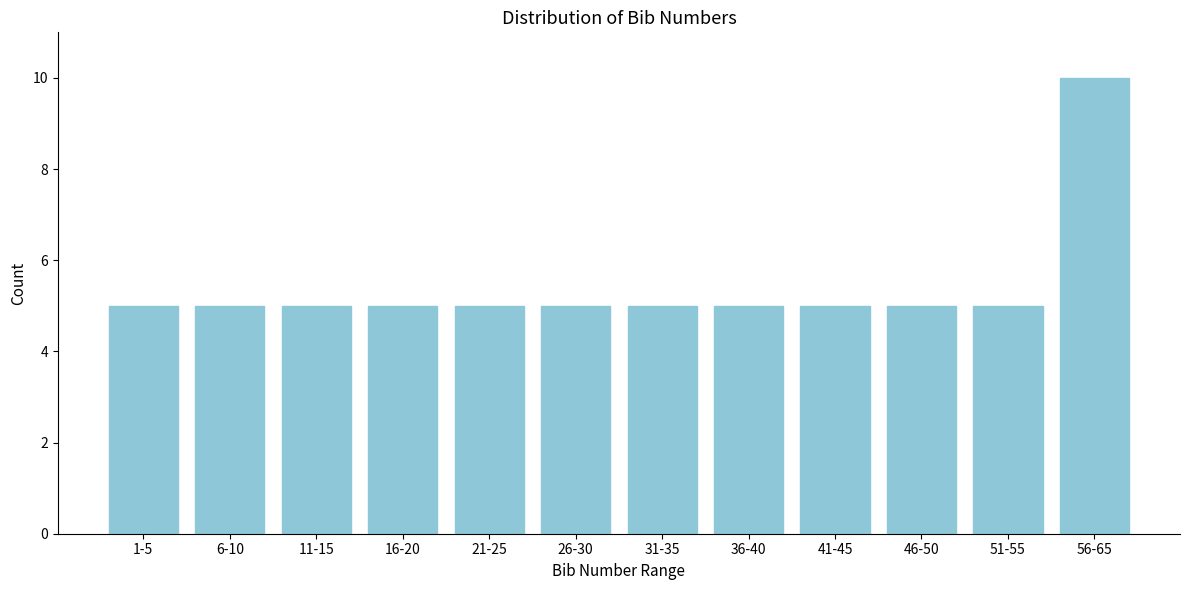

Reading left to right, what are all the values shown in this chart?

5	5	5	5	5	5	5	5	5	5	5	10